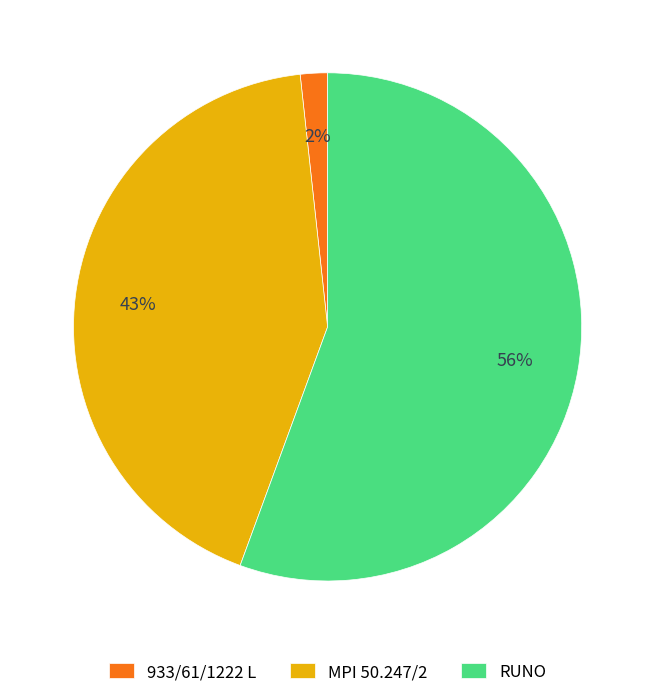

Rank the categories by value from highest to lowest.

RUNO, MPI 50.247/2, 933/61/1222 L